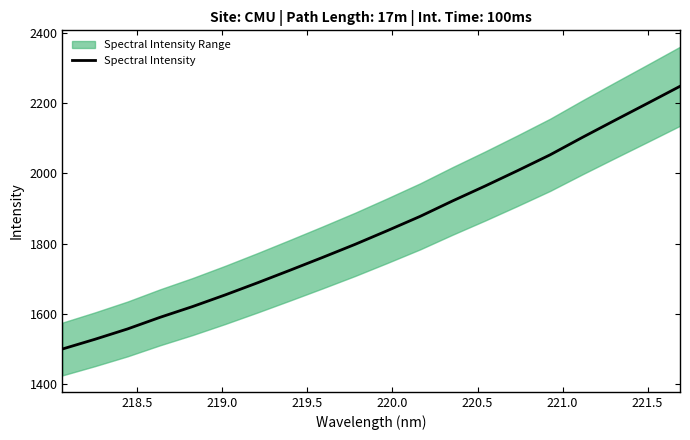

What is the lowest value of the Spectral Intensity series?

1500.7